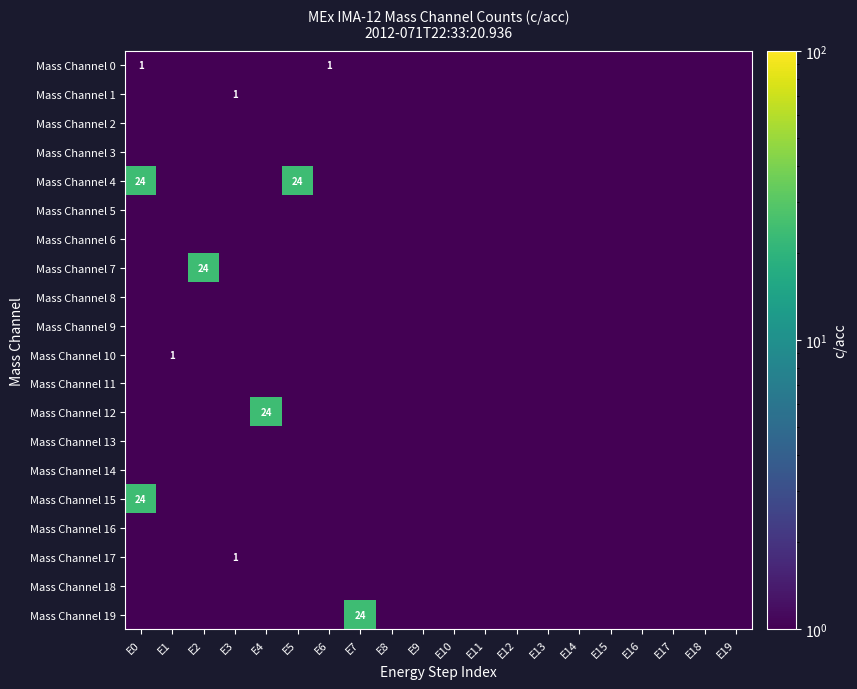

Is the value of Mass Channel 6 at E11 greater than the value of Mass Channel 5 at E9?

No